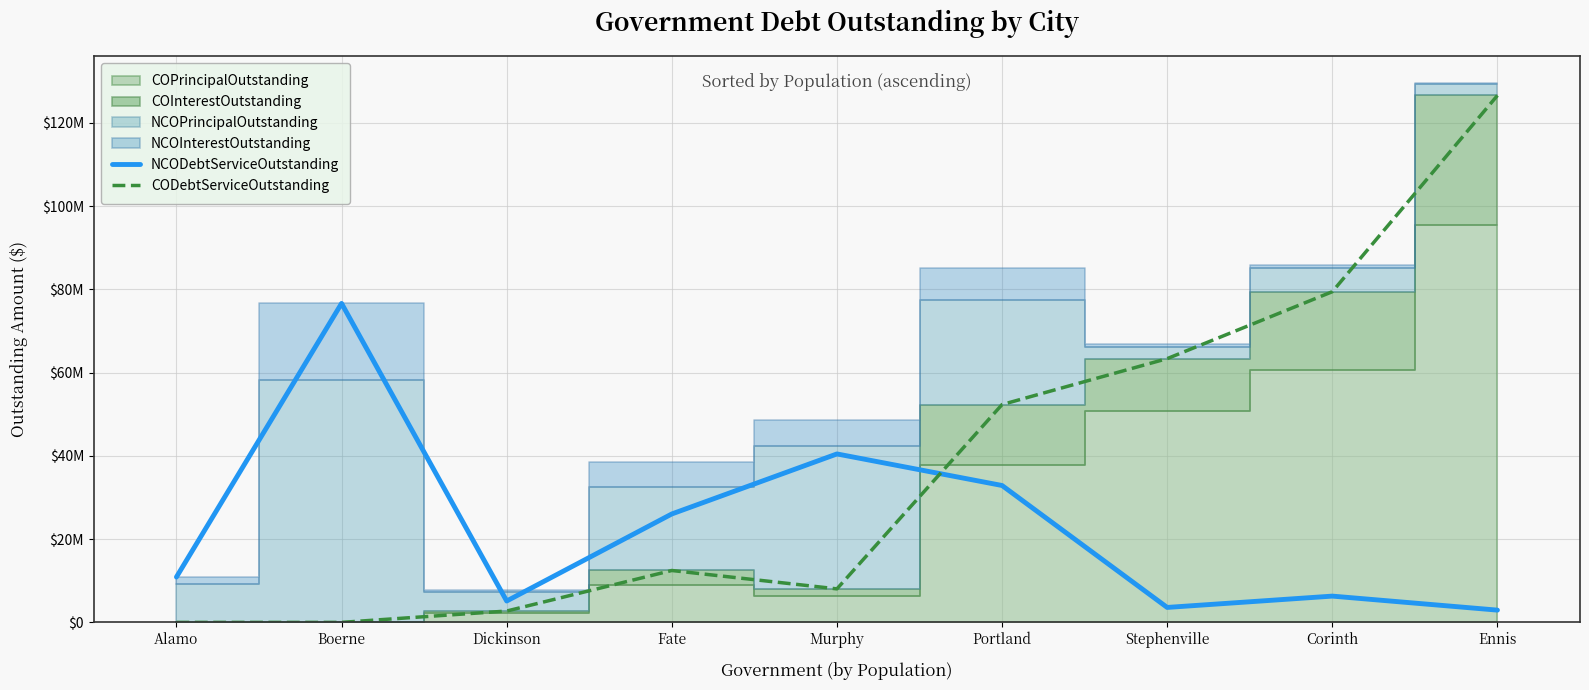

What is the maximum value for NCODebtServiceOutstanding?

76632396.3